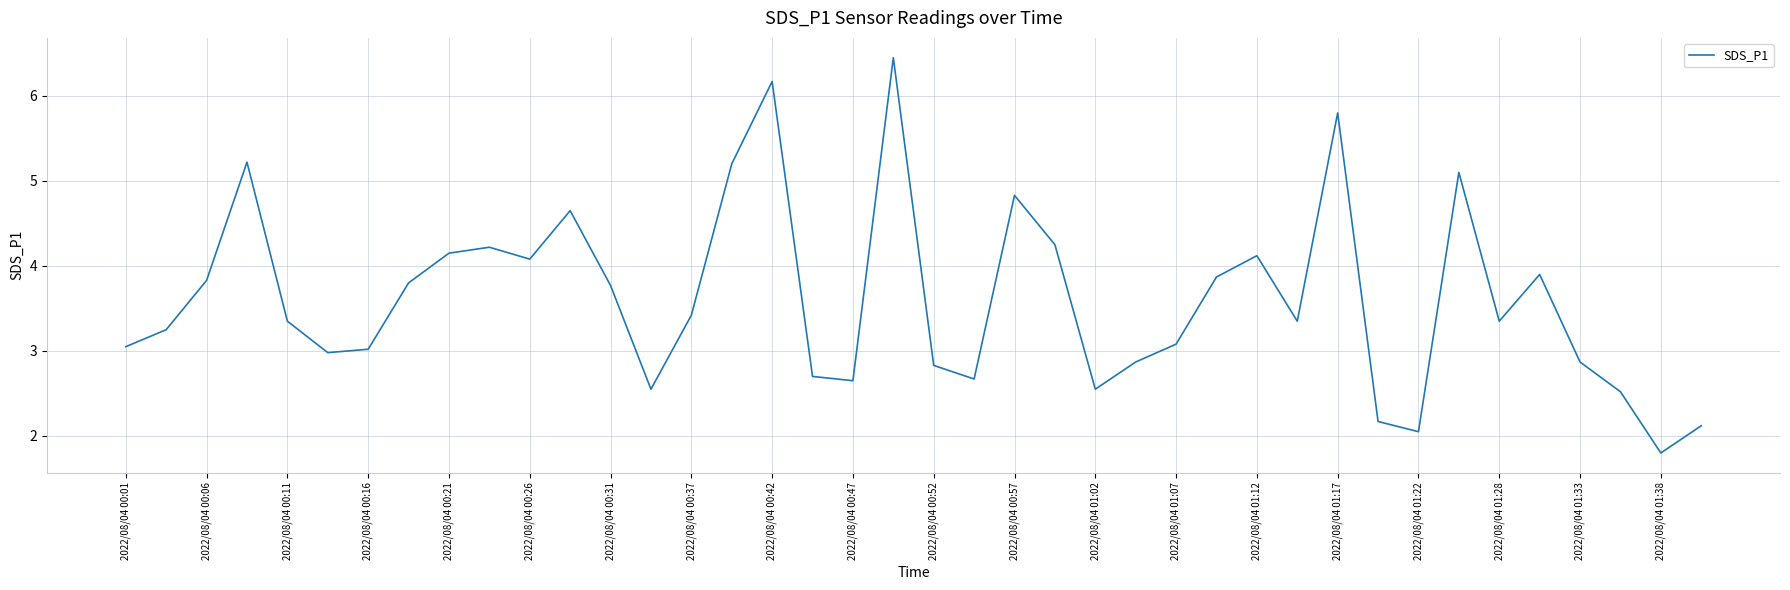

What is the smallest value displayed?

1.8